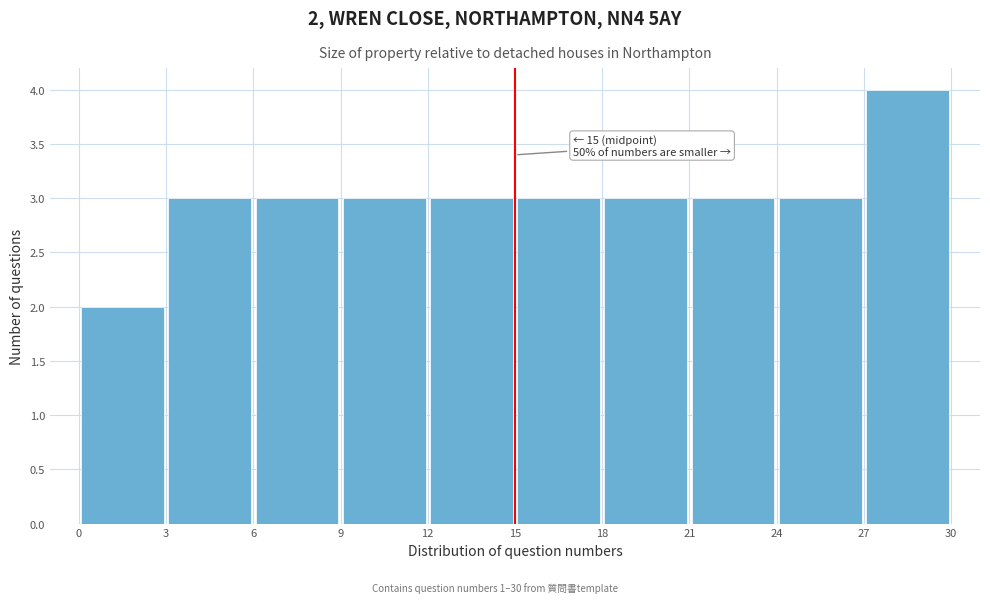

Which range on the x-axis has the tallest bar?

27 to 30